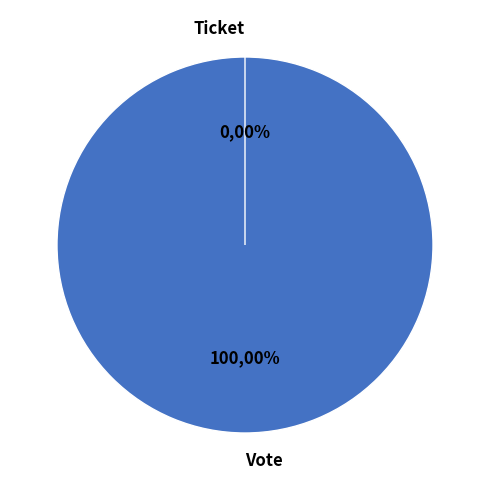

How many slices are in this pie chart?

2